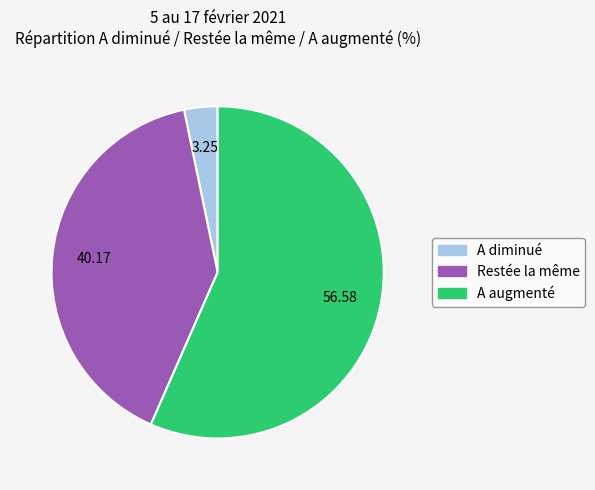

Is there a majority slice in this chart?

Yes